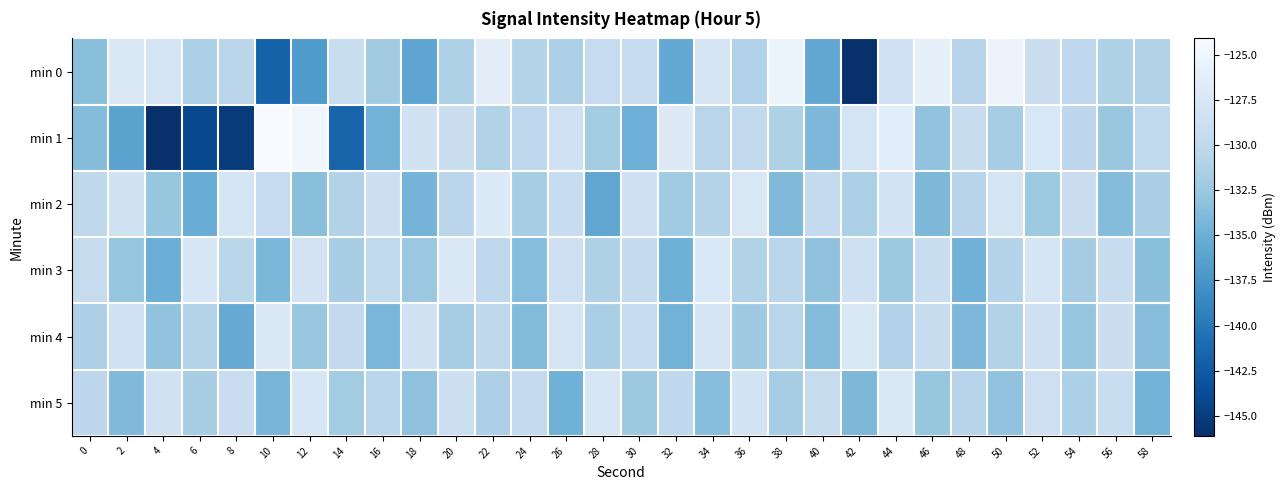

At which category is the sum across all series the highest?

44